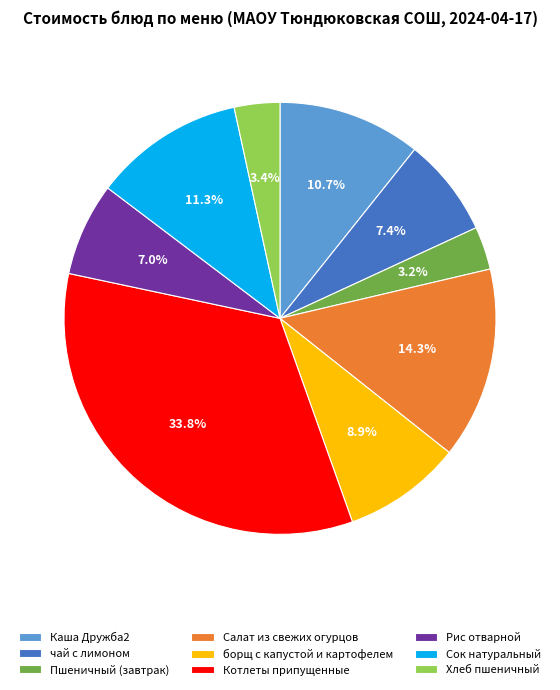

Between Котлеты припущенные and Рис отварной, which is larger?

Котлеты припущенные